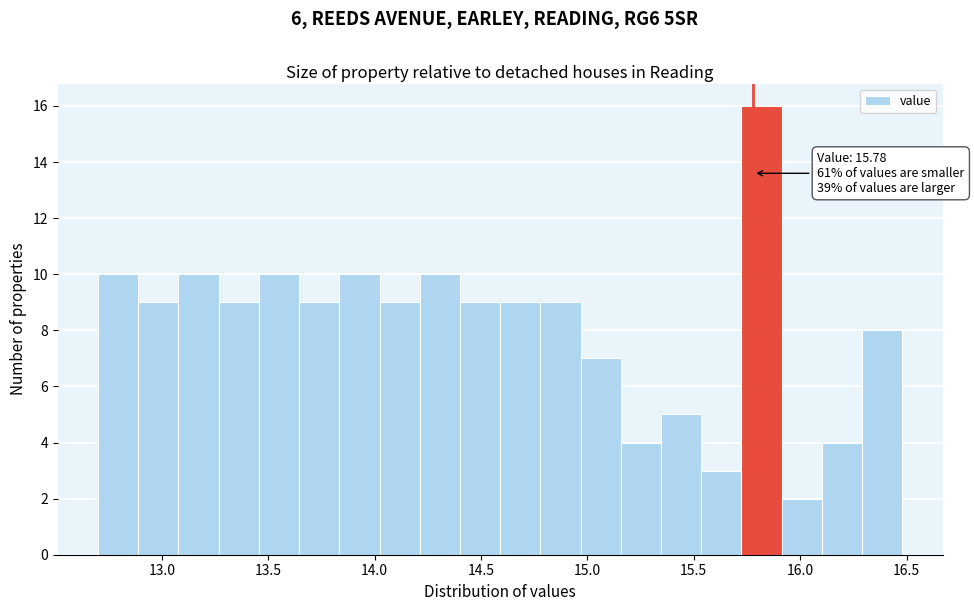

Around what value on the x-axis is the tallest bar? Give the approximate position of its centre, as read against the axis.

15.80